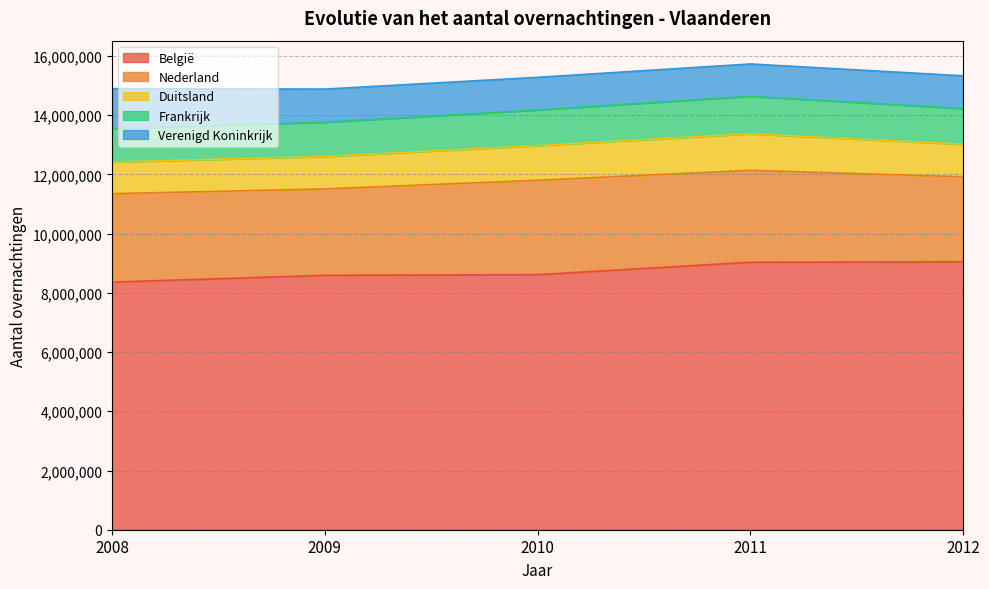

What is the sum of all Duitsland values?

5663685